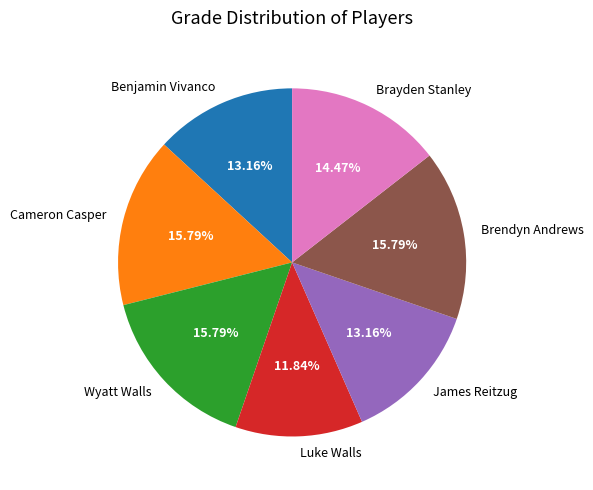

Count the number of slices in the pie.

7